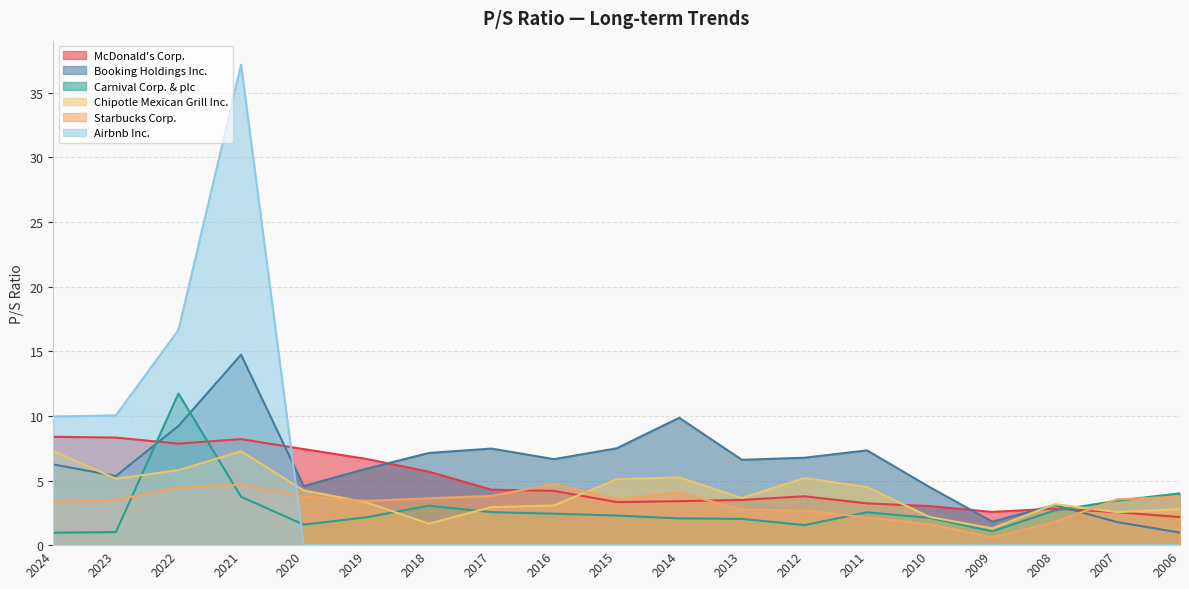

Which series has the widest spread of values?

Airbnb Inc.